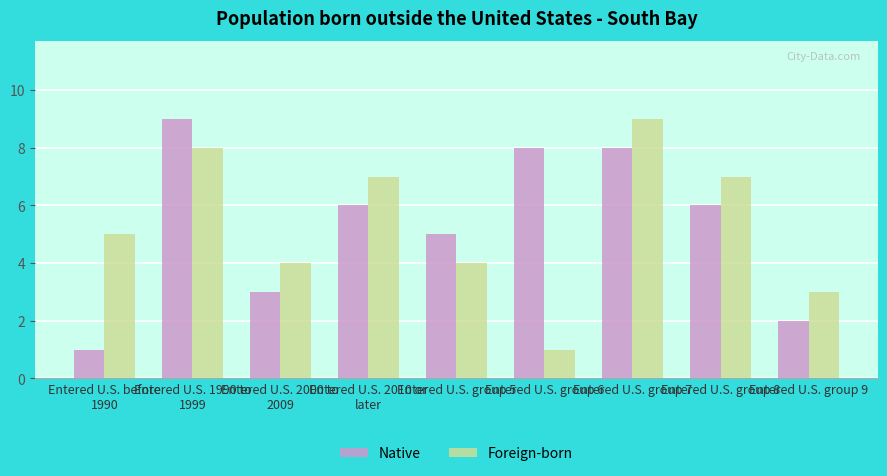

What is the value of the Native bar at the 9th from the left?

2